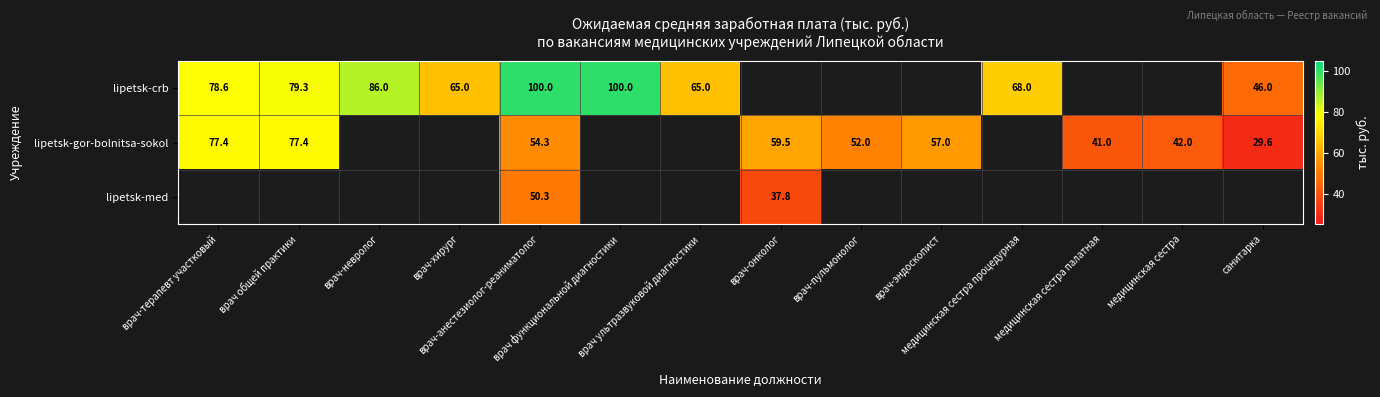

What is the difference between the maximum and minimum values in the lipetsk-gor-bolnitsa-sokol series?

47.8